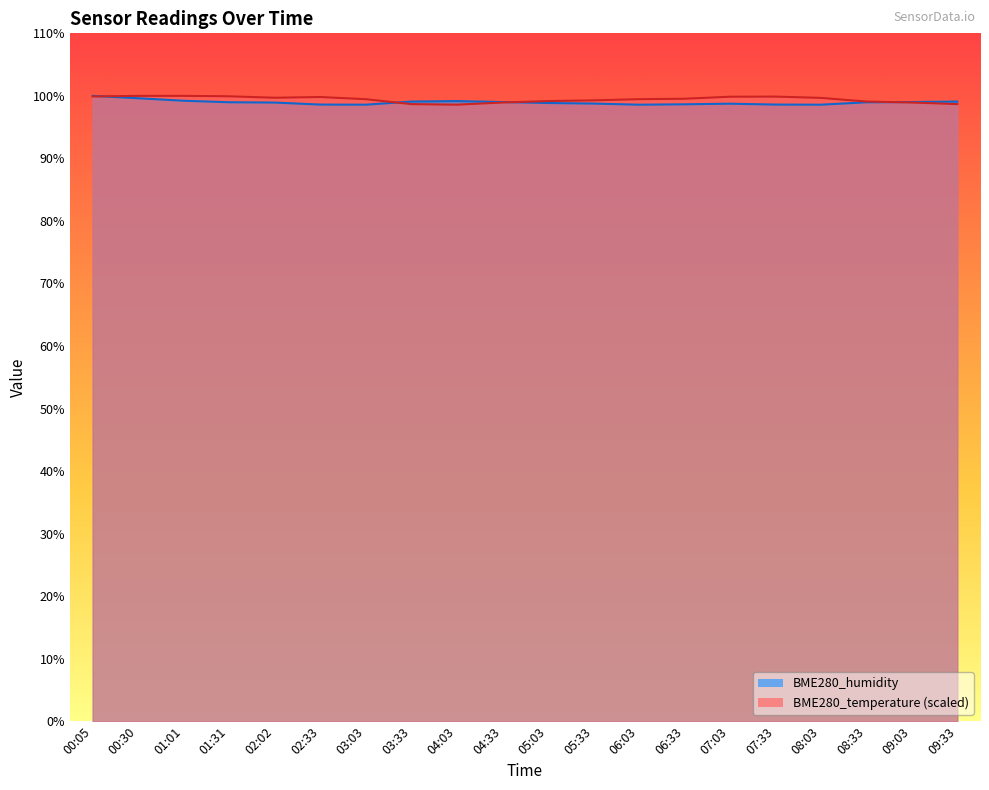

At how many categories does at least one series exceed 99?

20